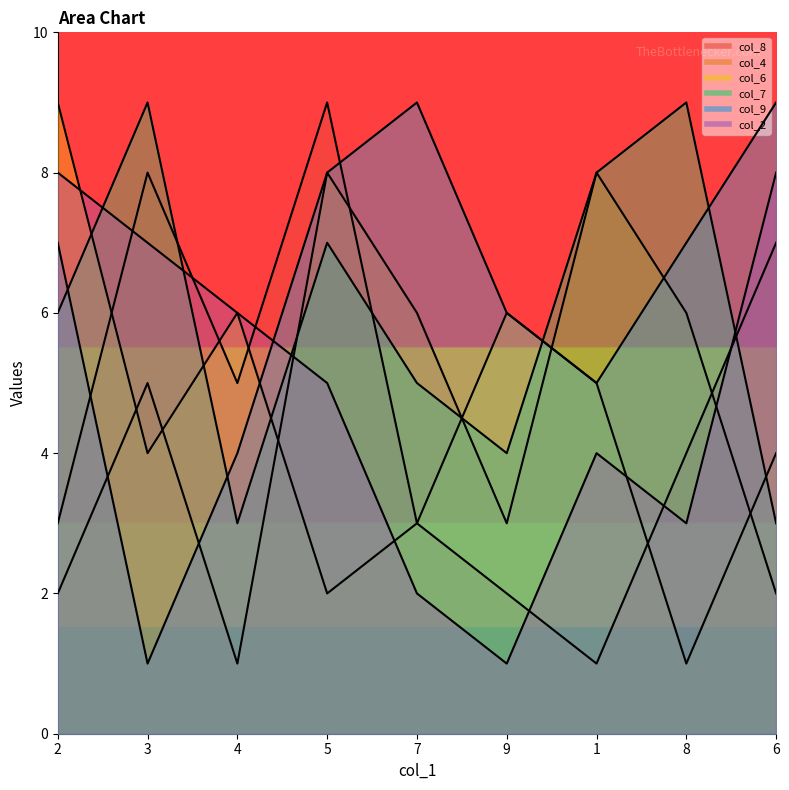

Between 8 and 4, which is larger?

4